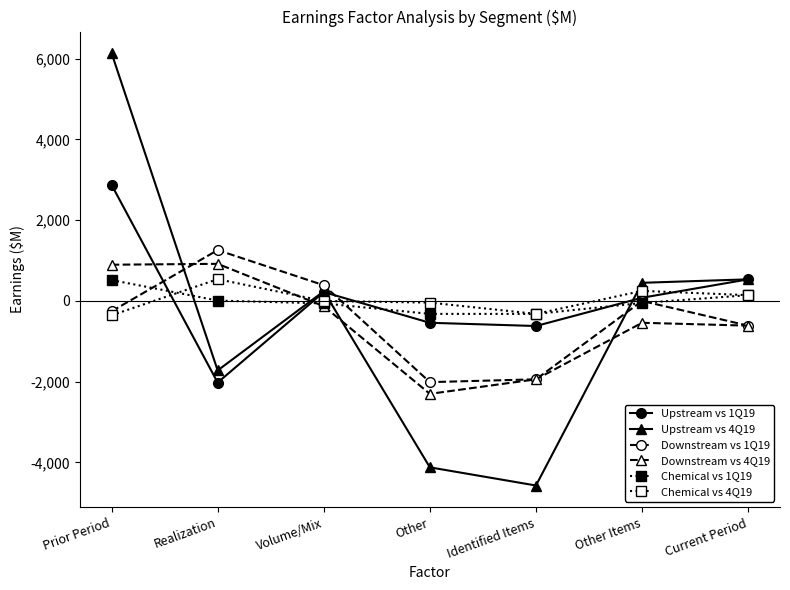

The value of Chemical vs 1Q19 at Other is -320. True or false?

True